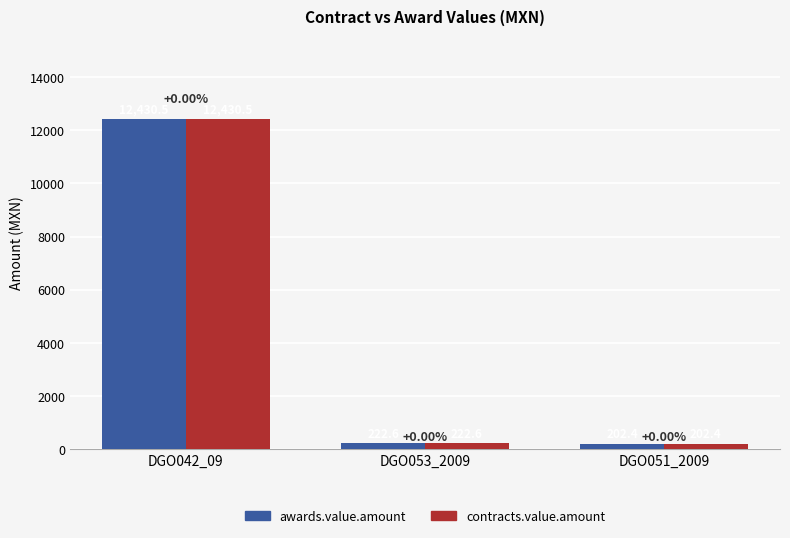

List the labels in order of contracts.value.amount value, smallest first.

DGO051_2009, DGO053_2009, DGO042_09